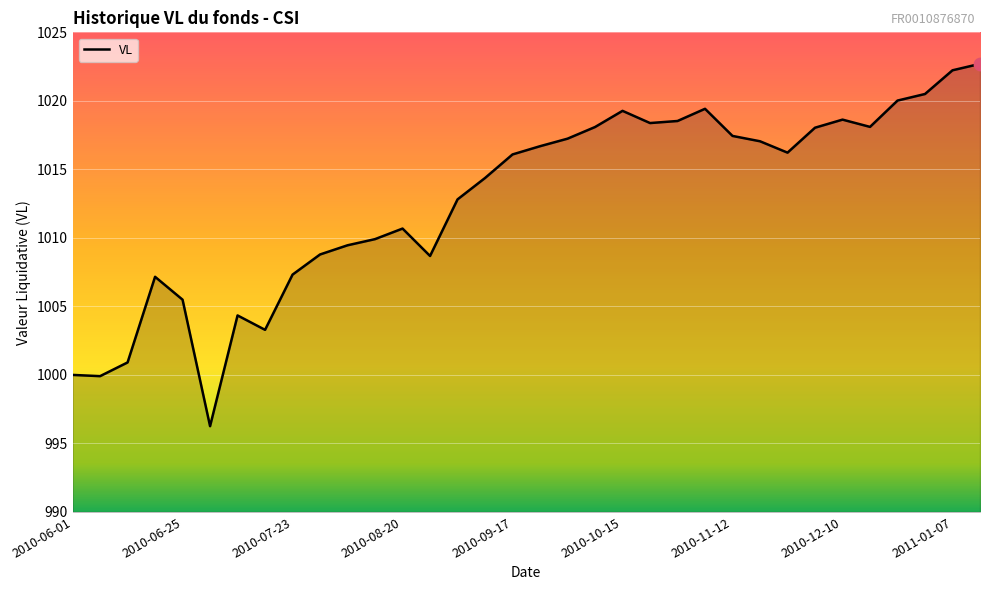

What is the greatest value displayed?

1022.7